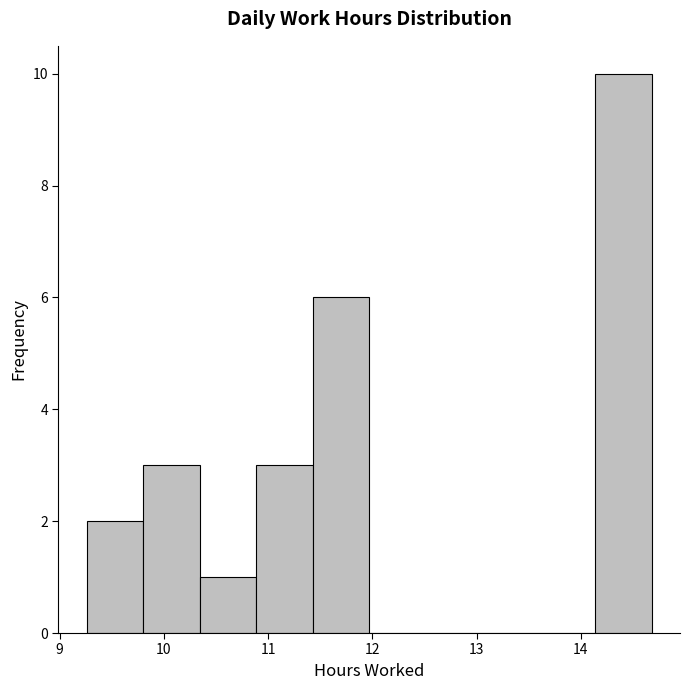

Reading left to right, list every bar in this chart as the range it spans on the x-axis followed by its height. Neither the bar edges nor the heights are printed on the chart, so give them approximately, as read against the axes.

9.3 to 9.8: 2
9.8 to 10.3: 3
10.3 to 10.9: 1
10.9 to 11.4: 3
11.4 to 12.0: 6
12.0 to 12.5: 0
12.5 to 13.1: 0
13.1 to 13.6: 0
13.6 to 14.1: 0
14.1 to 14.7: 10